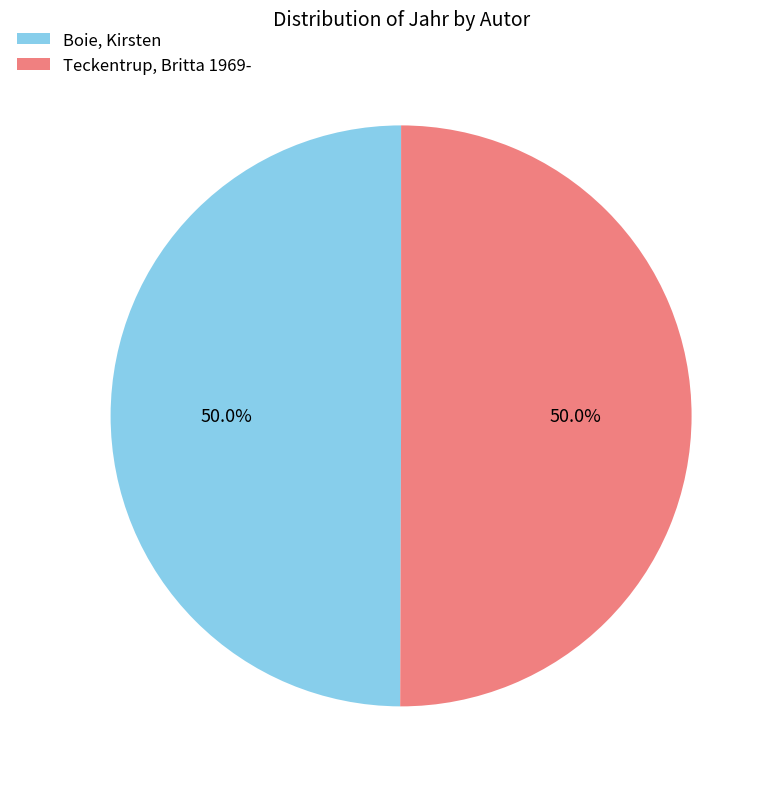

True or false: Boie, Kirsten accounts for 50% of the total.

True